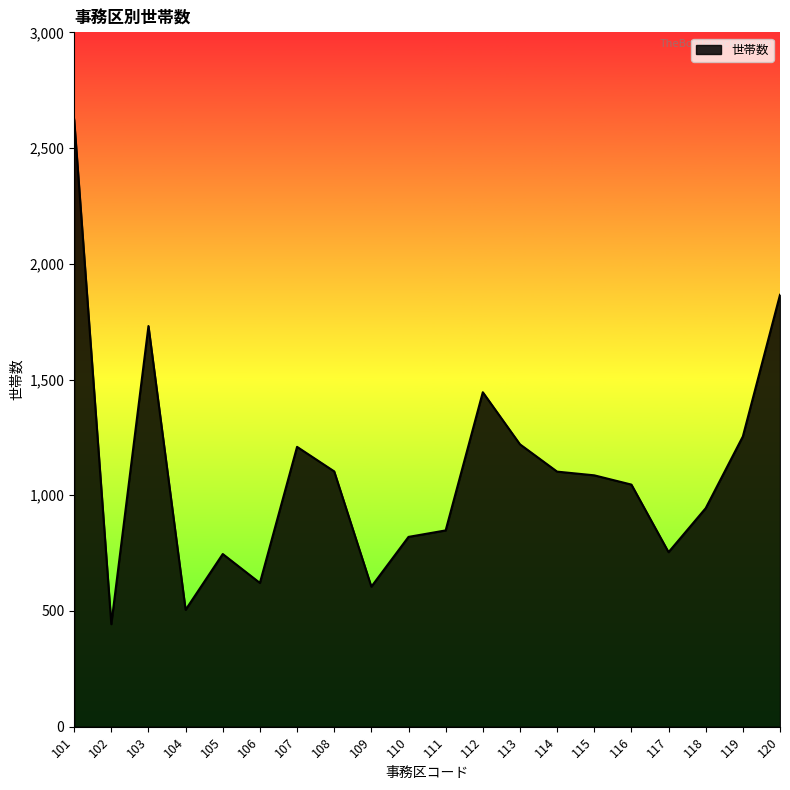

Which has a higher value, 104 or 108?

108